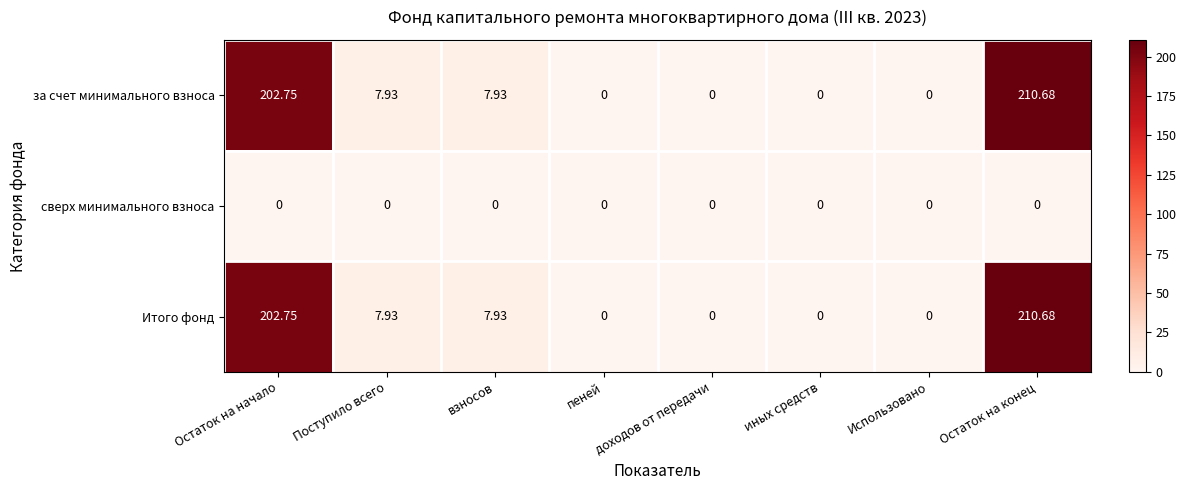

What is the total value across all series at взносов?

15.9